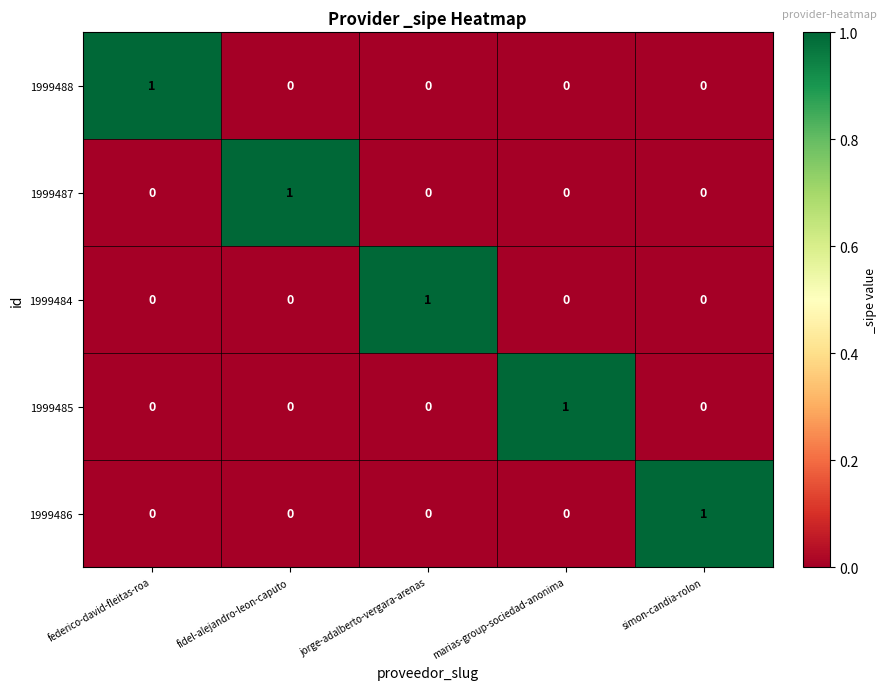

At how many categories does at least one series exceed 0?

5